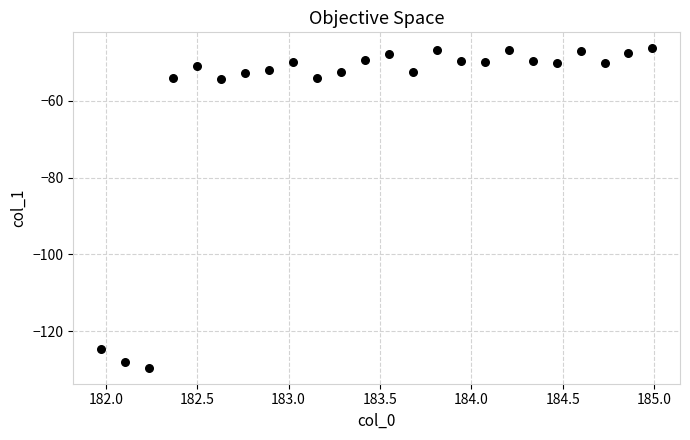

What is the range of Y values (max minus min)?

83.3